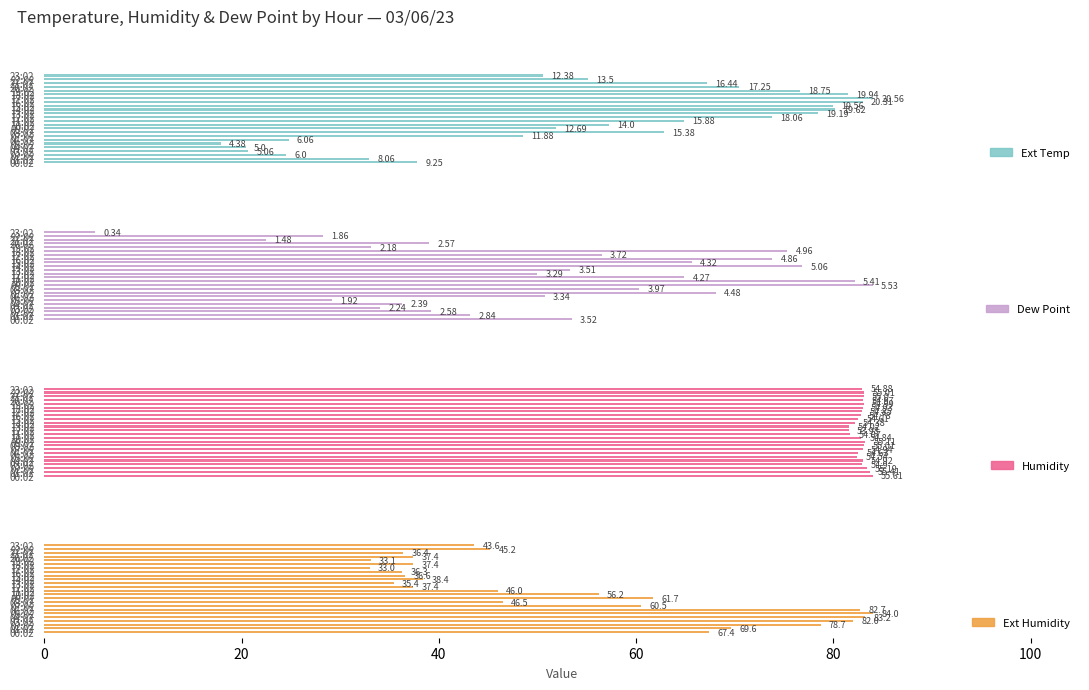

At how many categories does at least one series exceed 19?

24